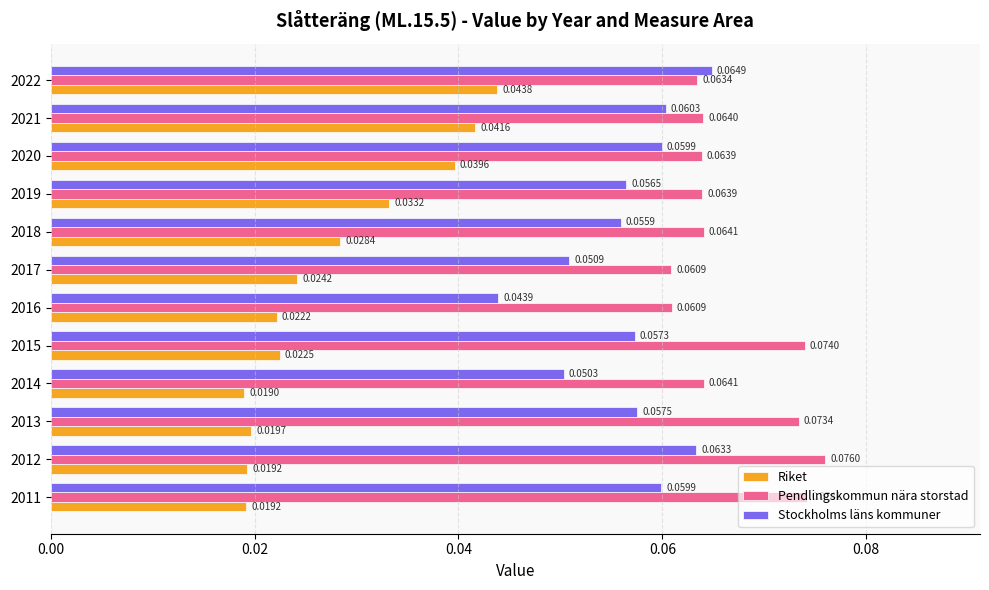

At which label does Stockholms läns kommuner reach its minimum?

2016